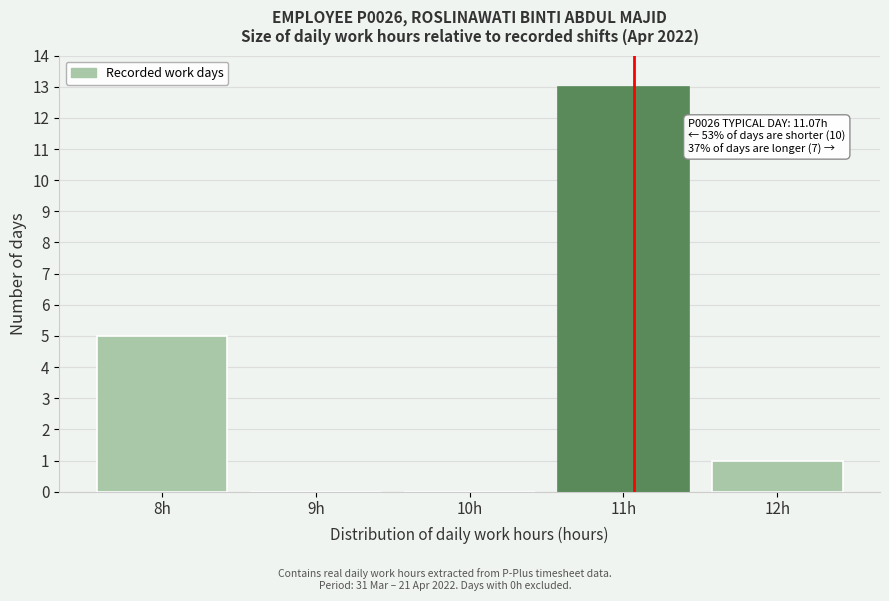

Over which range of the x-axis is the bar tallest?

10.5 to 11.5